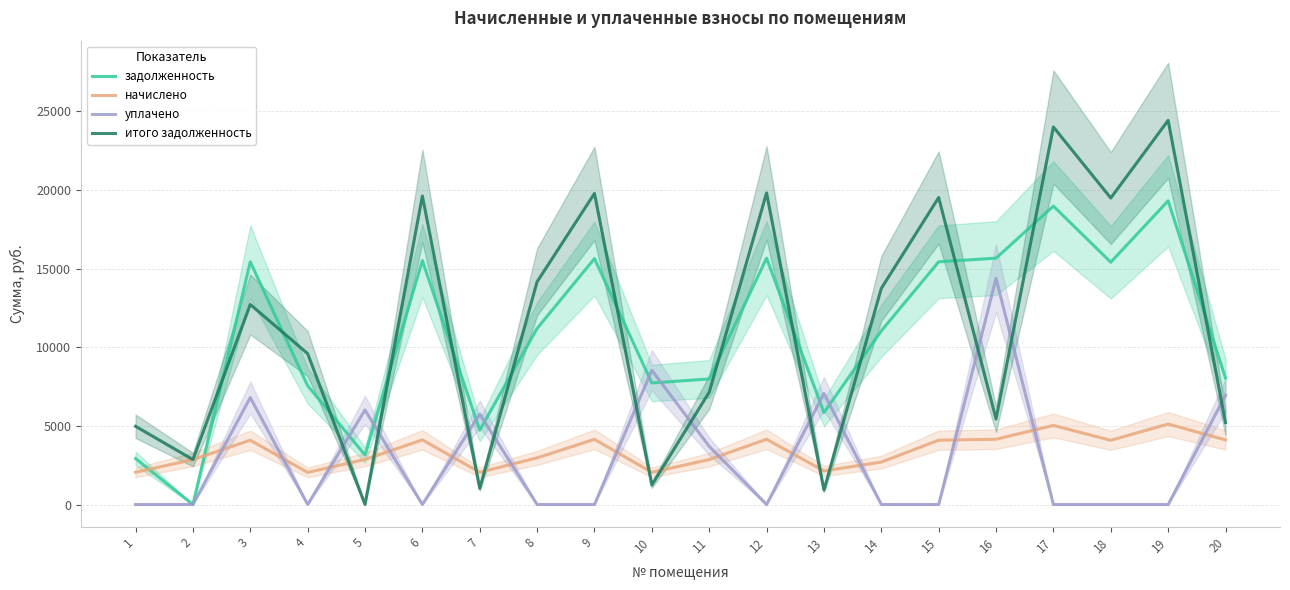

Does the chart display data point markers on the line(s)?

No